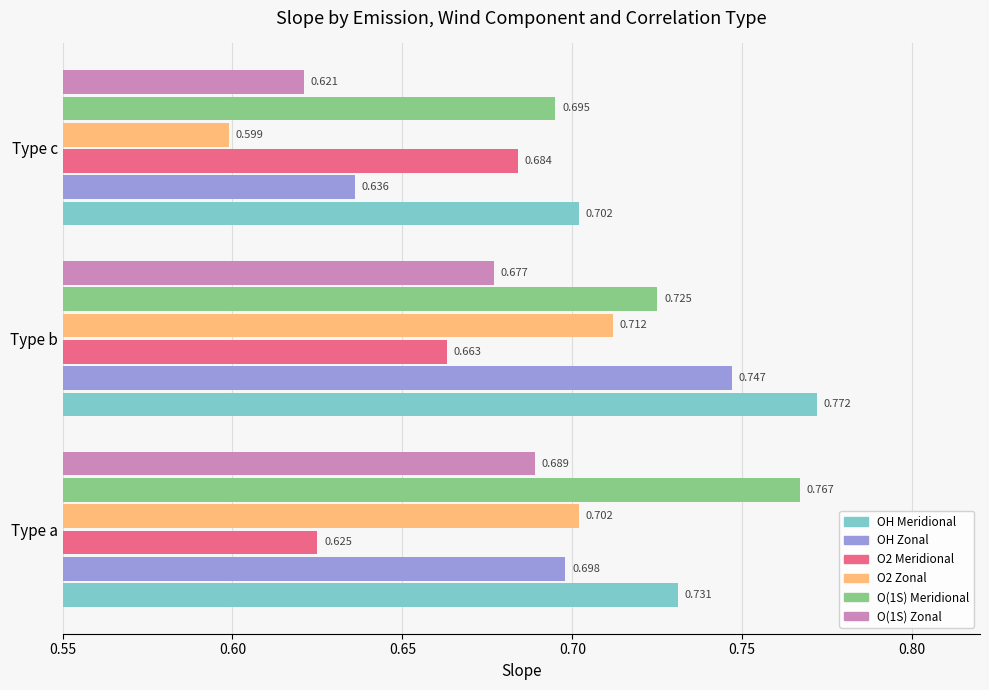

Rank the categories by O(1S) Meridional value from highest to lowest.

Type a, Type b, Type c